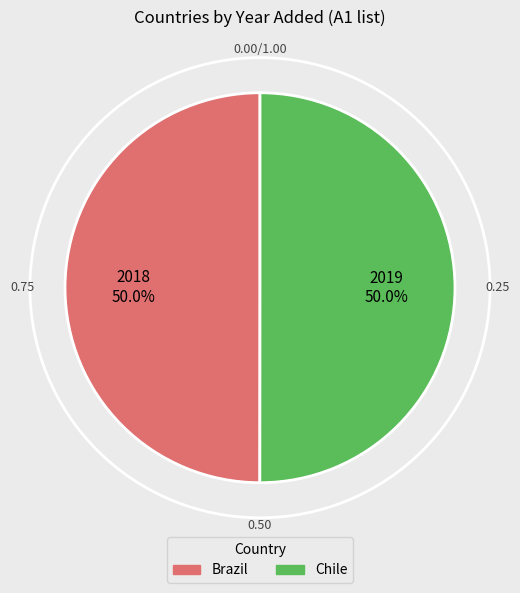

To the nearest percent, what percentage of the pie is Brazil?

50%